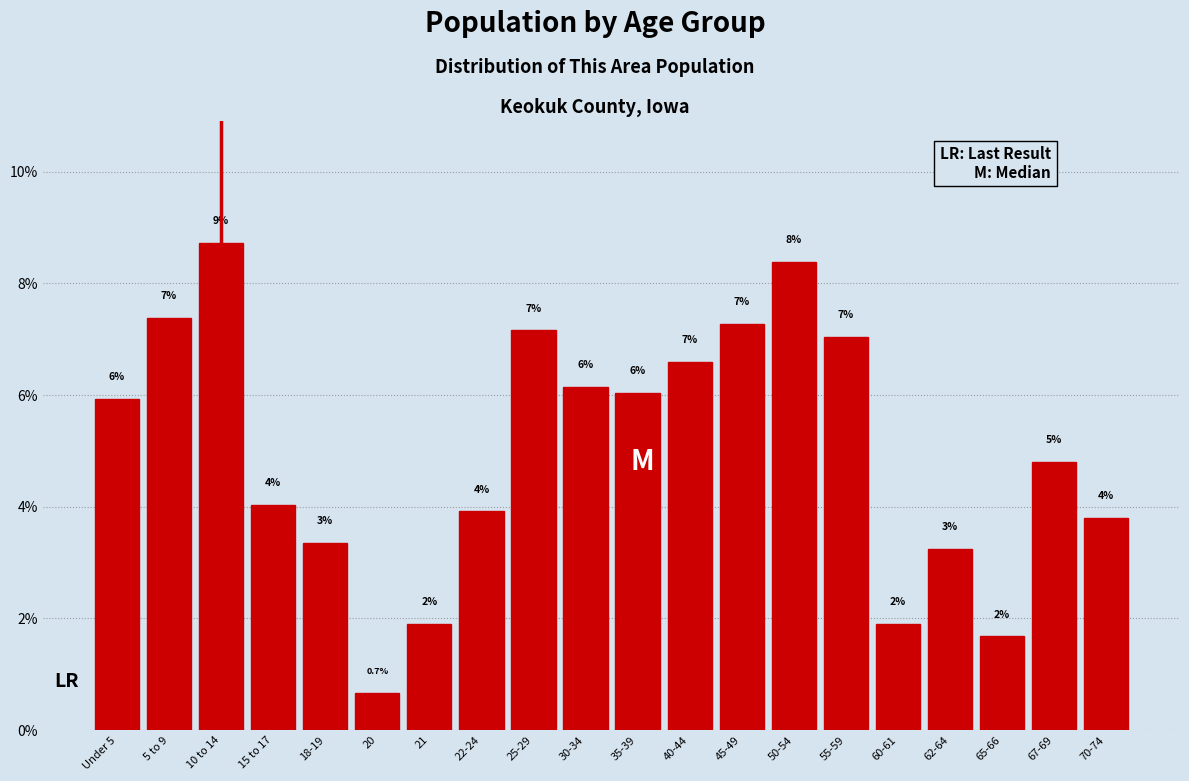

What is the approximate value at 35-39?

6.0